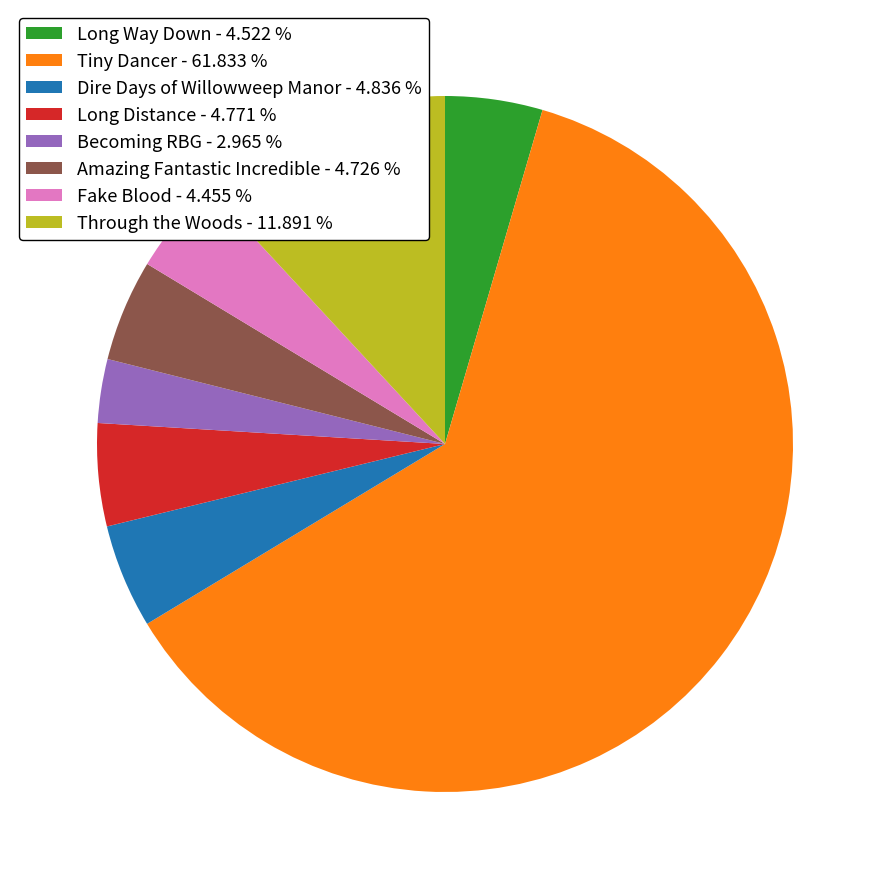

Which has a higher value, Tiny Dancer - 61.833 % or Dire Days of Willowweep Manor - 4.836 %?

Tiny Dancer - 61.833 %